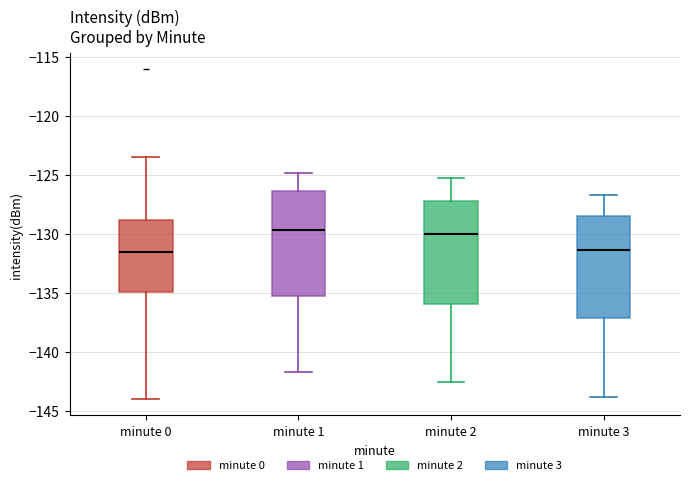

Where does the lower whisker of the box for minute 1 end on the y-axis? The values are not printed on the chart, so give them approximately, as read against the axis.

-141.5